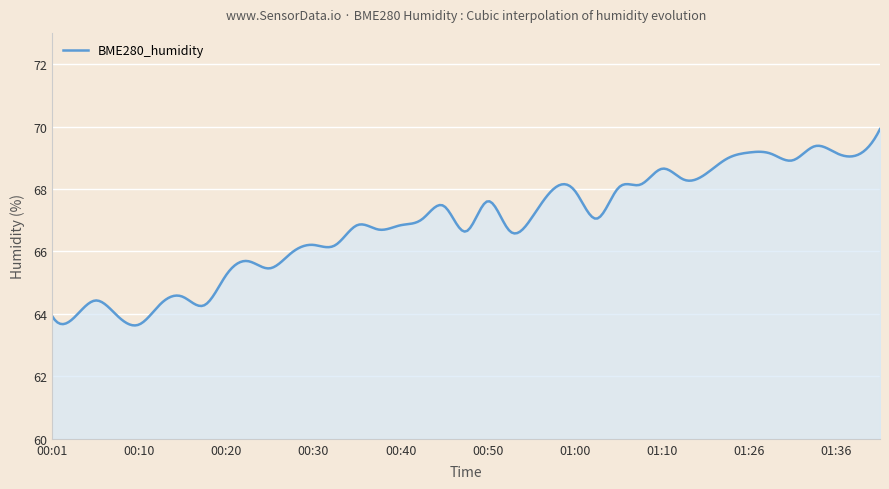

What is the difference between the maximum and minimum values?

6.3